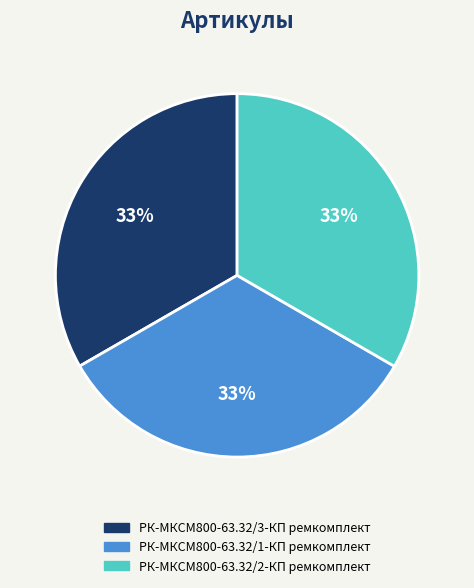

Is there a majority slice in this chart?

No